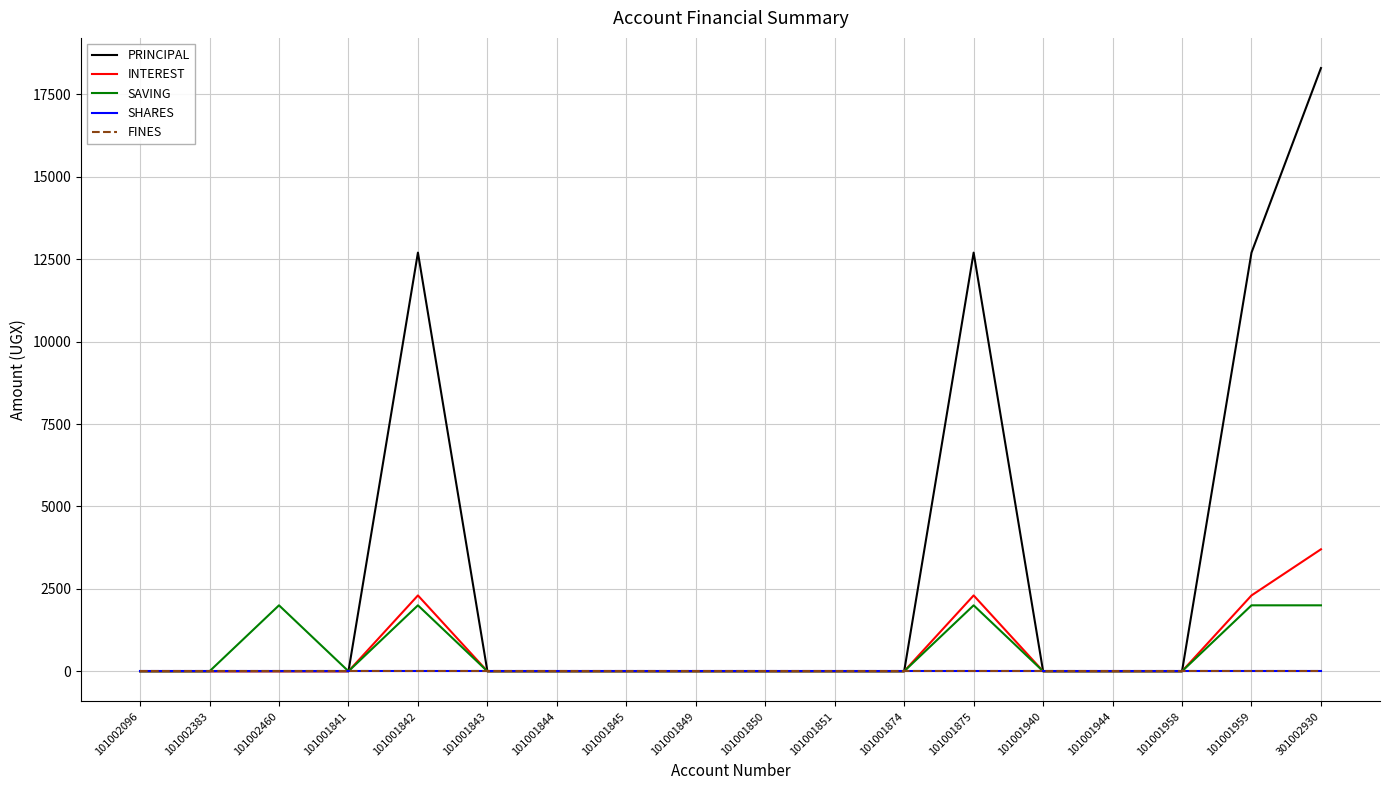

Does the chart have visible grid lines?

Yes